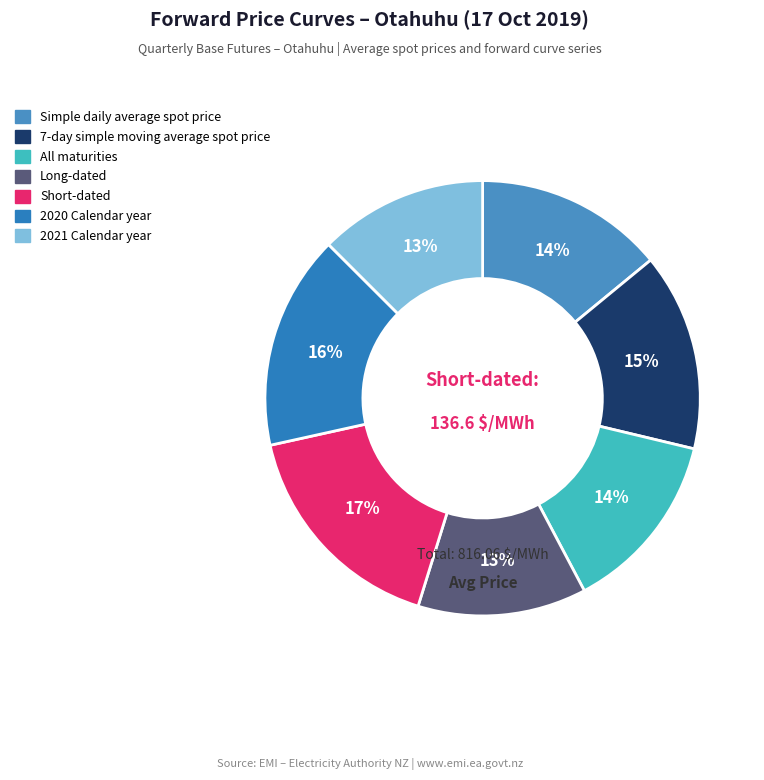

Is there a majority slice in this chart?

No